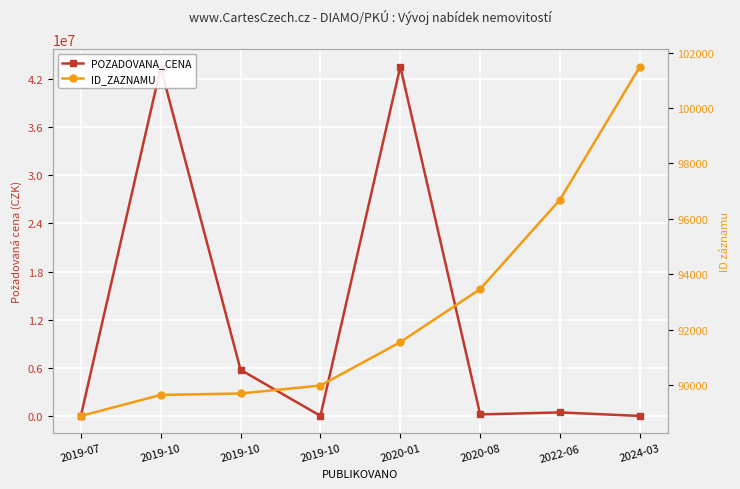

Does the chart display data point markers on the line(s)?

Yes